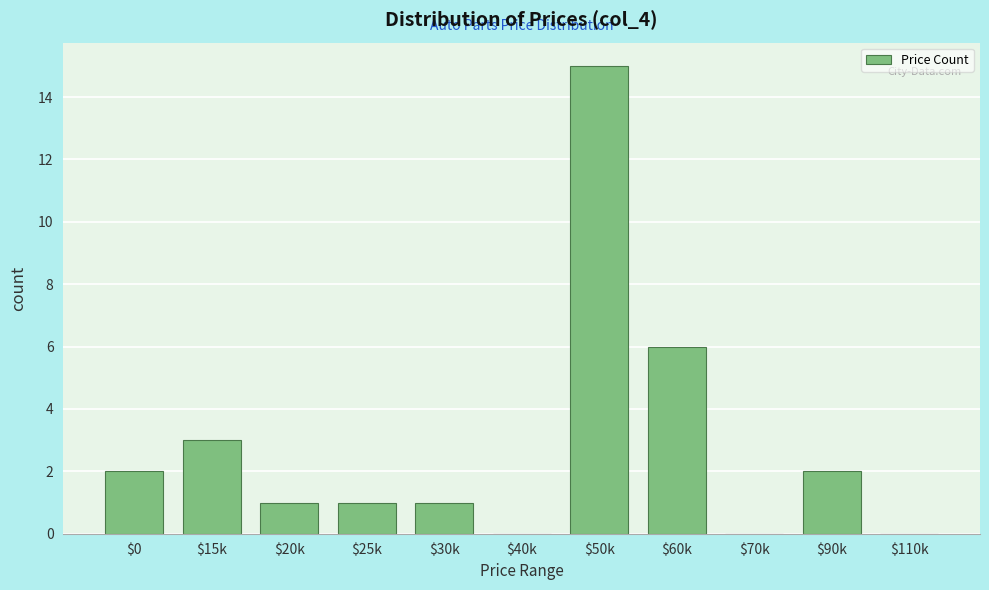

What is the sum of all values?

31